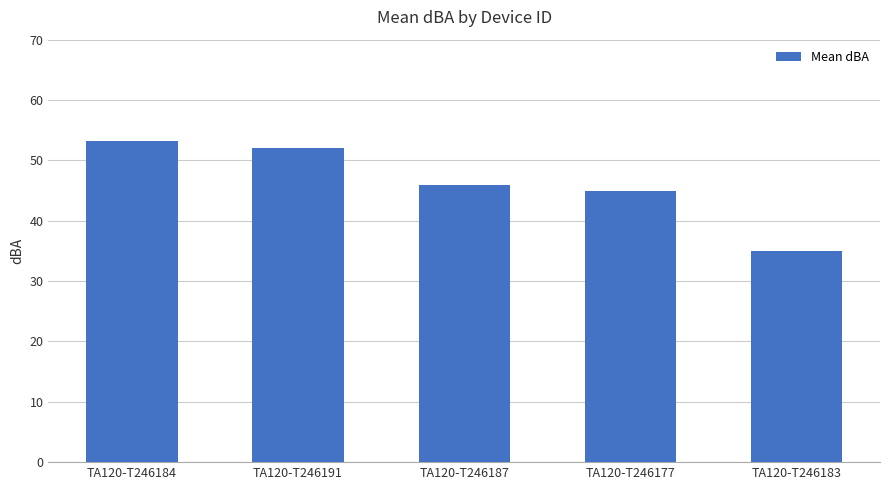

At which label is the value closest to 44?

TA120-T246177